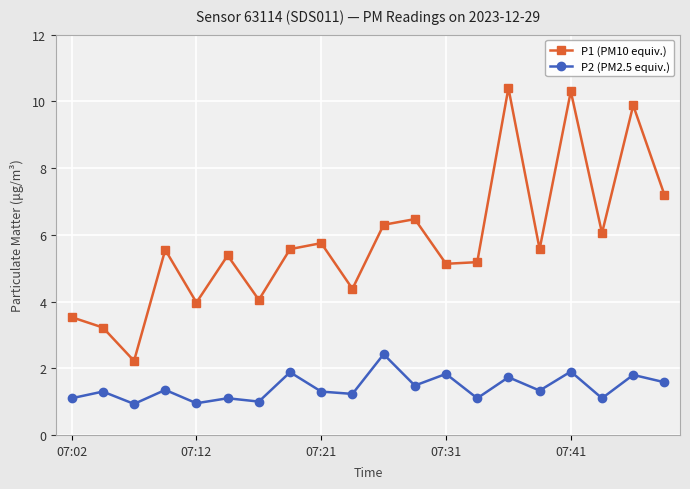

What is the greatest value displayed?

10.4